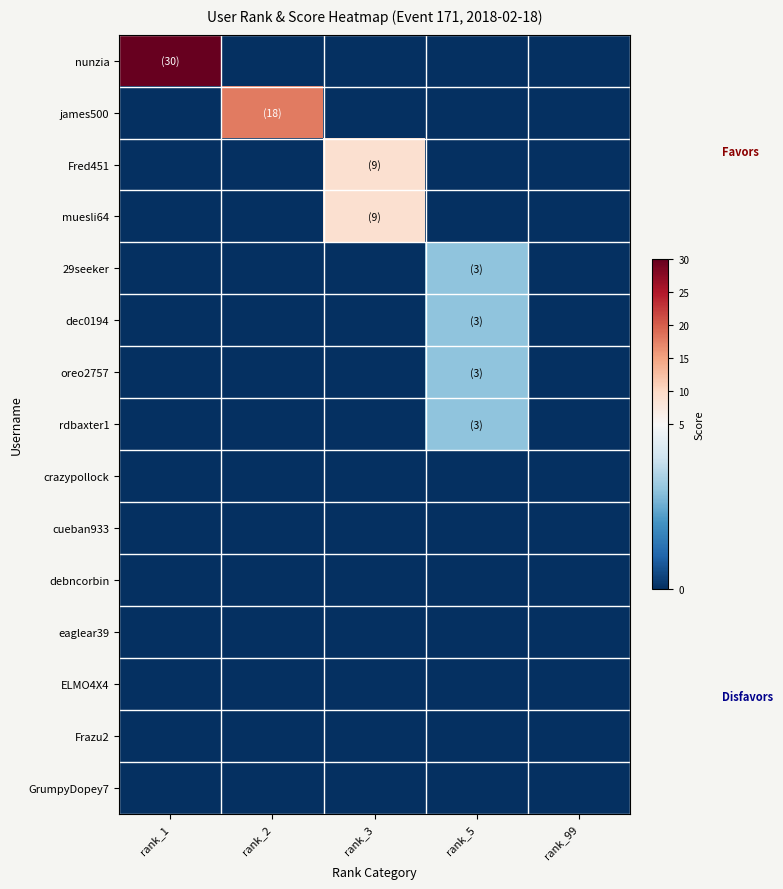

At which category is the sum across all series the highest?

rank_1